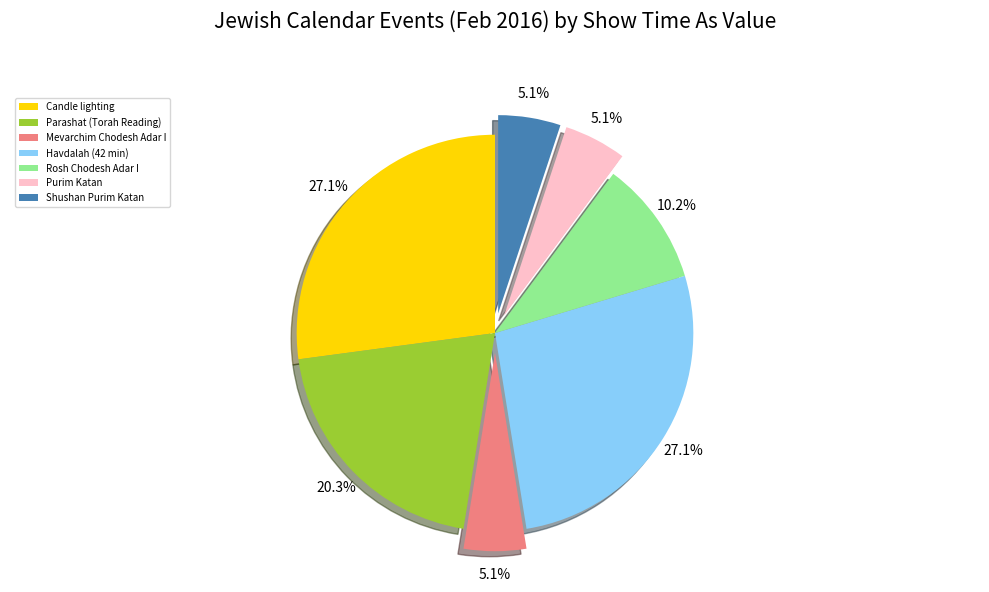

Count the number of slices in the pie.

7